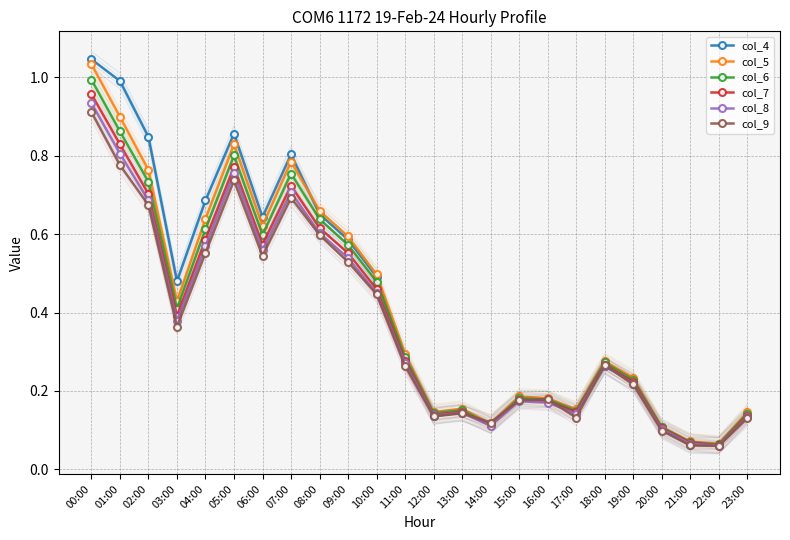

At which category is the sum across all series the highest?

00:00